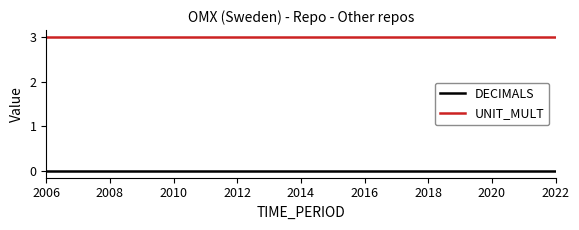

Which series has the largest total across all categories?

UNIT_MULT